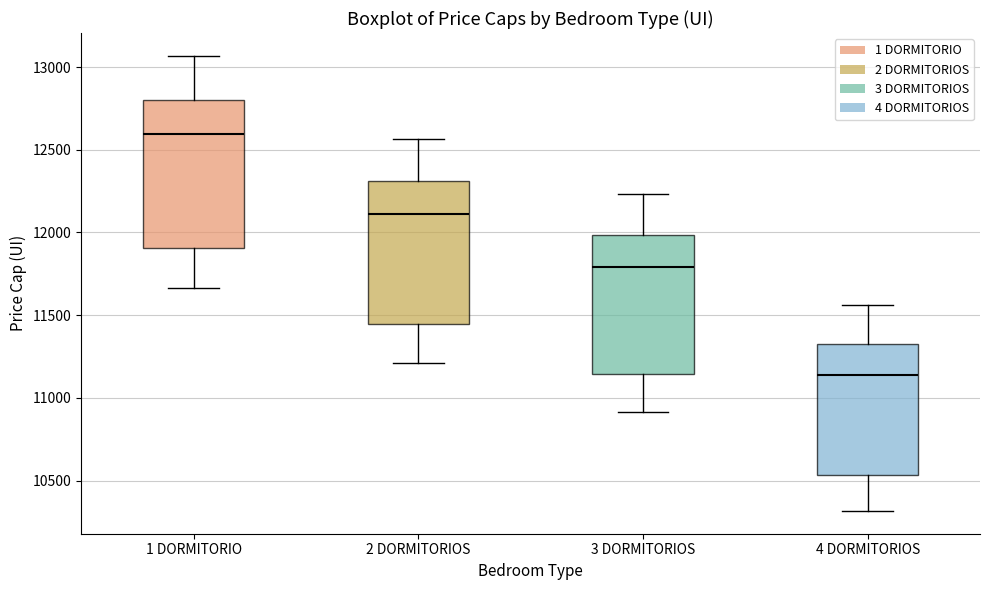

Which box's median line is the highest?

1 DORMITORIO